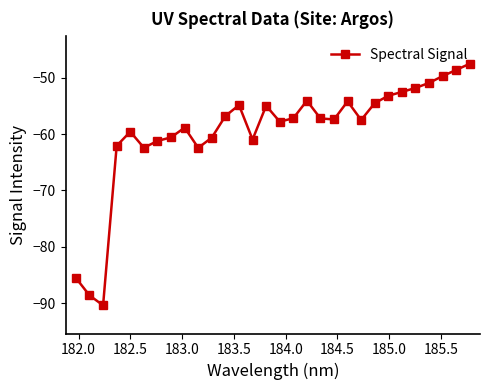

What is the value of the 10th point from the left?

-62.4